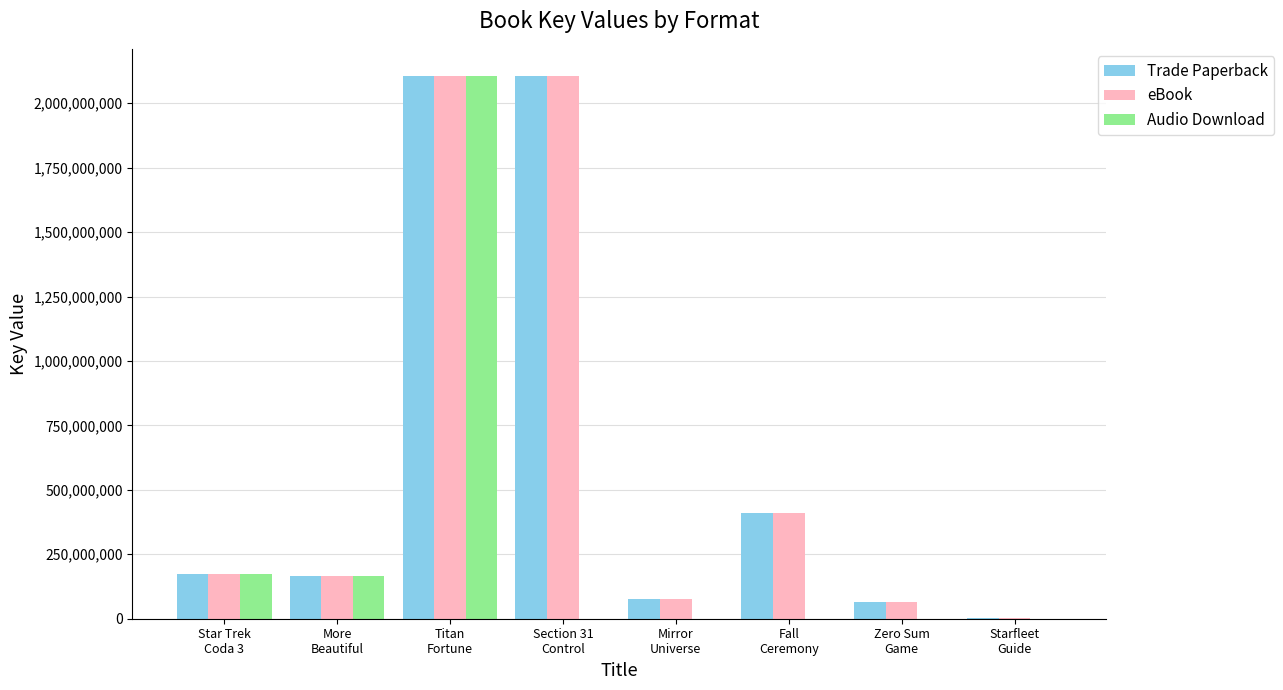

What is the maximum value shown in the chart?

2105609596